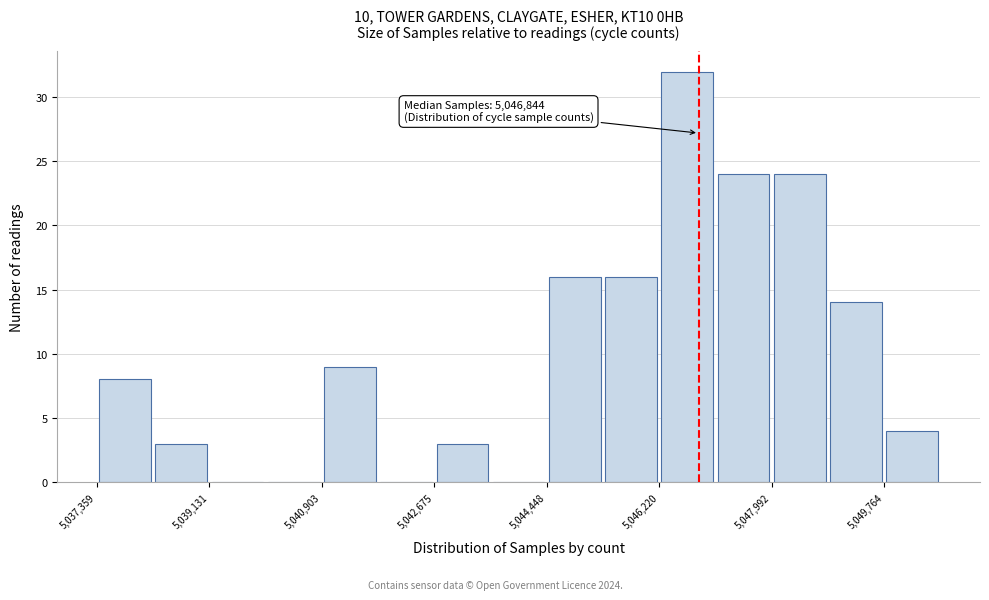

Over which range of the x-axis is the bar tallest?

5046200 to 5047200